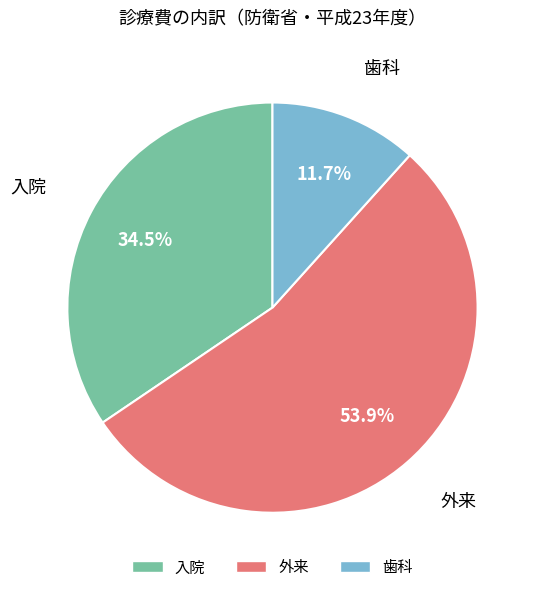

To the nearest percent, what portion does 外来 represent?

54%